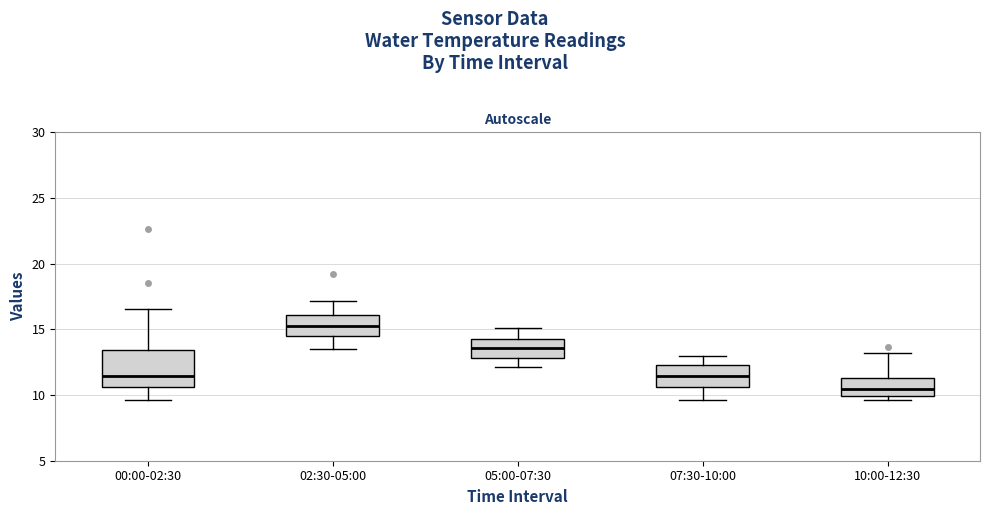

Which box is the tallest, from its lower edge to its upper edge?

00:00-02:30